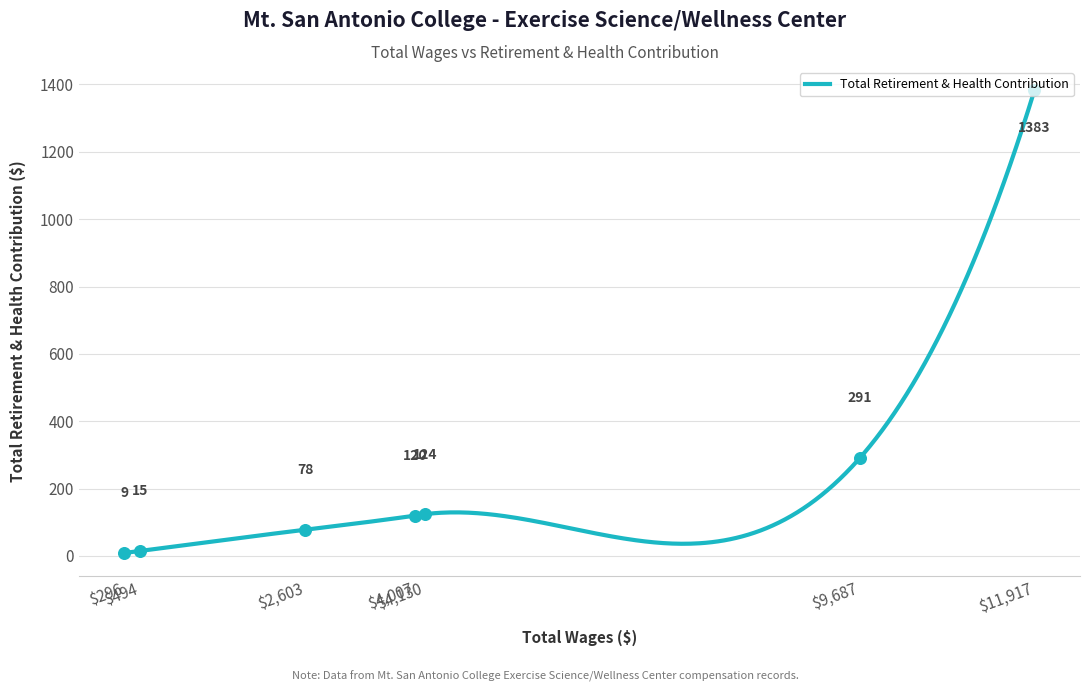

What is the change in value from 2603 to 296?

-69